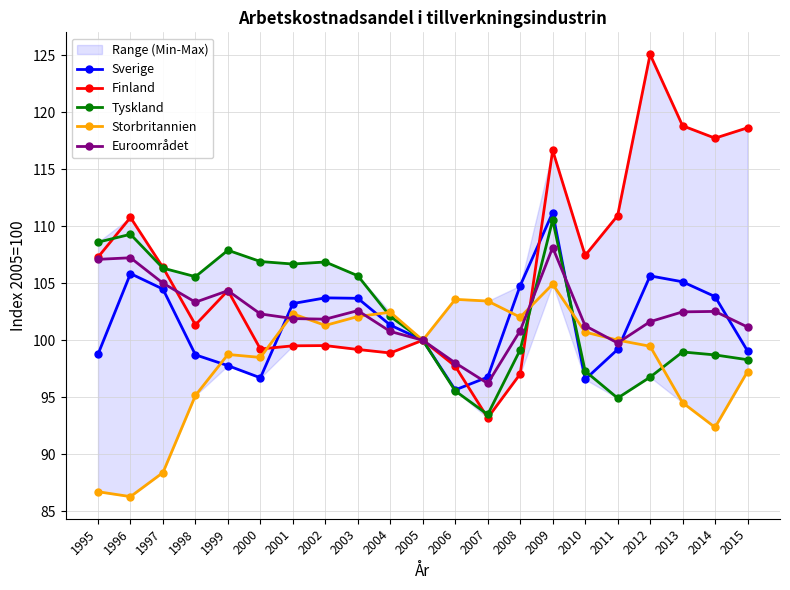

Reading left to right, list all the values displayed in this chart.

Sverige: 1995=98.8	1996=105.8	1997=104.5	1998=98.7	1999=97.8	2000=96.7	2001=103.2	2002=103.7	2003=103.7	2004=101.3	2005=100.0	2006=95.6	2007=96.8	2008=104.8	2009=111.2	2010=96.6	2011=99.2	2012=105.7	2013=105.1	2014=103.8	2015=99.1
Finland: 1995=107.3	1996=110.8	1997=106.4	1998=101.3	1999=104.4	2000=99.2	2001=99.5	2002=99.5	2003=99.2	2004=98.9	2005=100.0	2006=97.7	2007=93.2	2008=97.0	2009=116.7	2010=107.4	2011=110.9	2012=125.1	2013=118.8	2014=117.7	2015=118.7
Tyskland: 1995=108.6	1996=109.3	1997=106.3	1998=105.6	1999=107.9	2000=106.9	2001=106.7	2002=106.9	2003=105.7	2004=102.1	2005=100.0	2006=95.5	2007=93.5	2008=99.2	2009=110.6	2010=97.3	2011=94.9	2012=96.8	2013=99.0	2014=98.7	2015=98.3
Storbritannien: 1995=86.7	1996=86.3	1997=88.4	1998=95.2	1999=98.8	2000=98.5	2001=102.3	2002=101.3	2003=102.1	2004=102.5	2005=100.0	2006=103.6	2007=103.4	2008=102.0	2009=104.9	2010=100.7	2011=100.0	2012=99.5	2013=94.5	2014=92.3	2015=97.2
Euroområdet: 1995=107.1	1996=107.2	1997=105.0	1998=103.3	1999=104.3	2000=102.3	2001=101.9	2002=101.8	2003=102.6	2004=100.8	2005=100.0	2006=98.0	2007=96.2	2008=100.8	2009=108.1	2010=101.3	2011=99.8	2012=101.6	2013=102.5	2014=102.5	2015=101.2